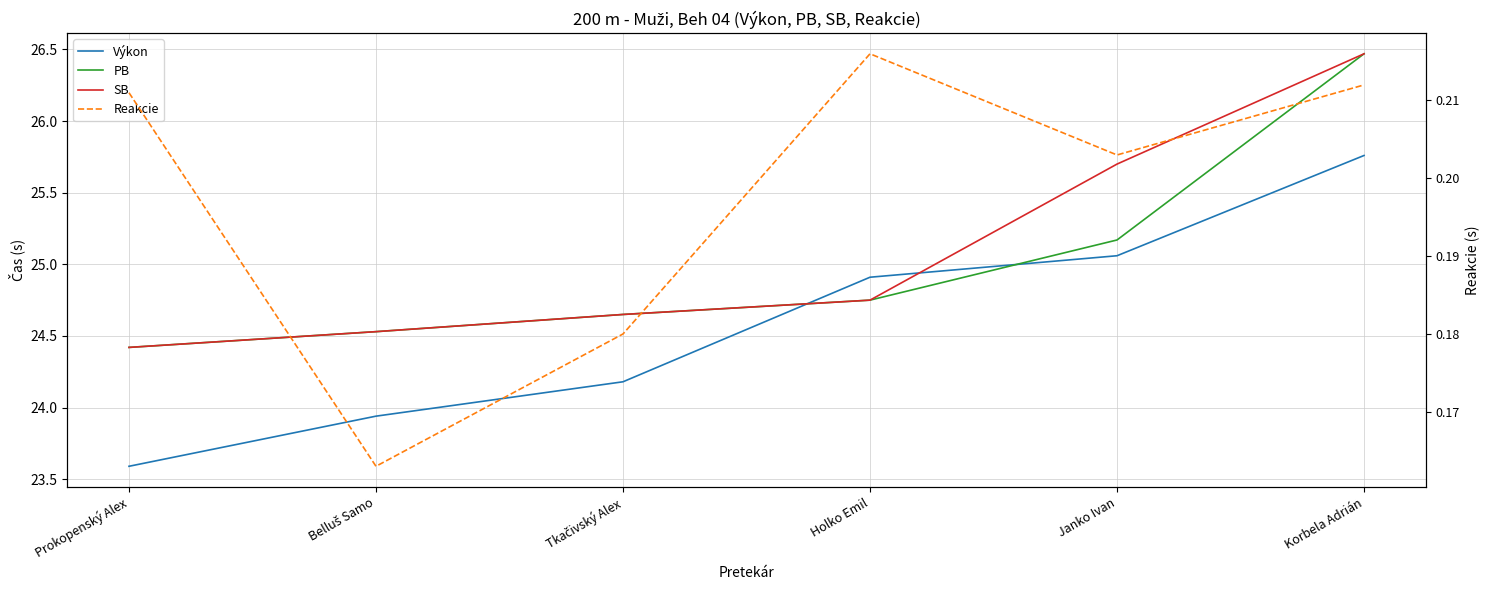

The value of PB at Janko Ivan is 25.2. True or false?

True